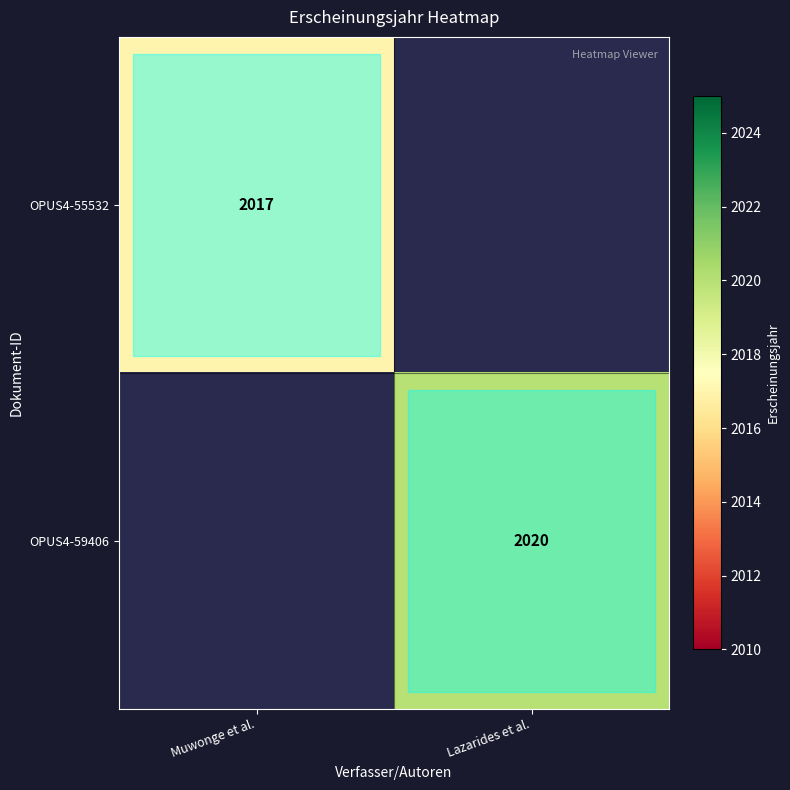

The OPUS4-59406 series shows 2020 at Lazarides et al.. True or false?

True